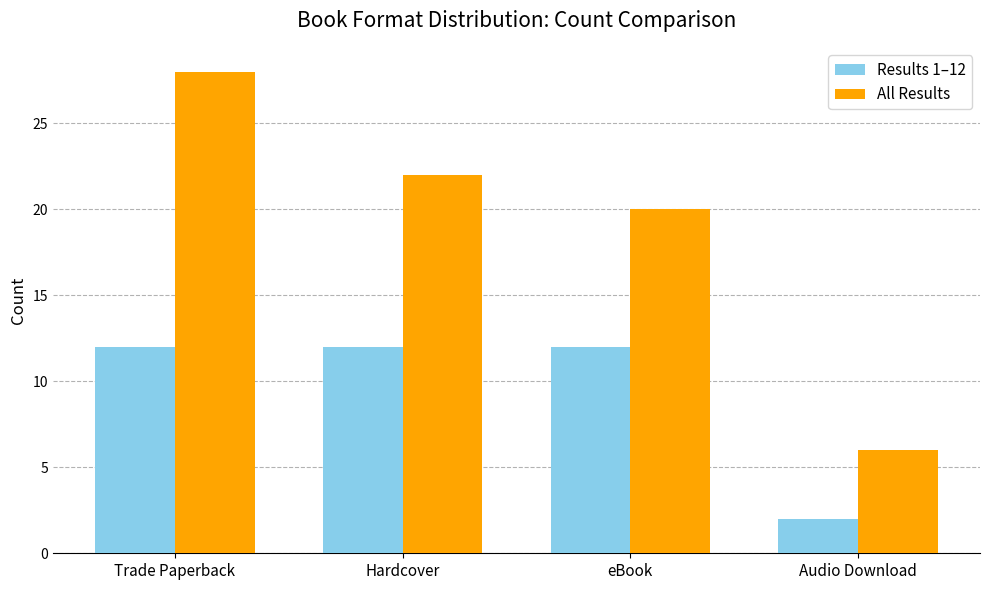

What is the value of the All Results bar at the 4th from the left?

6